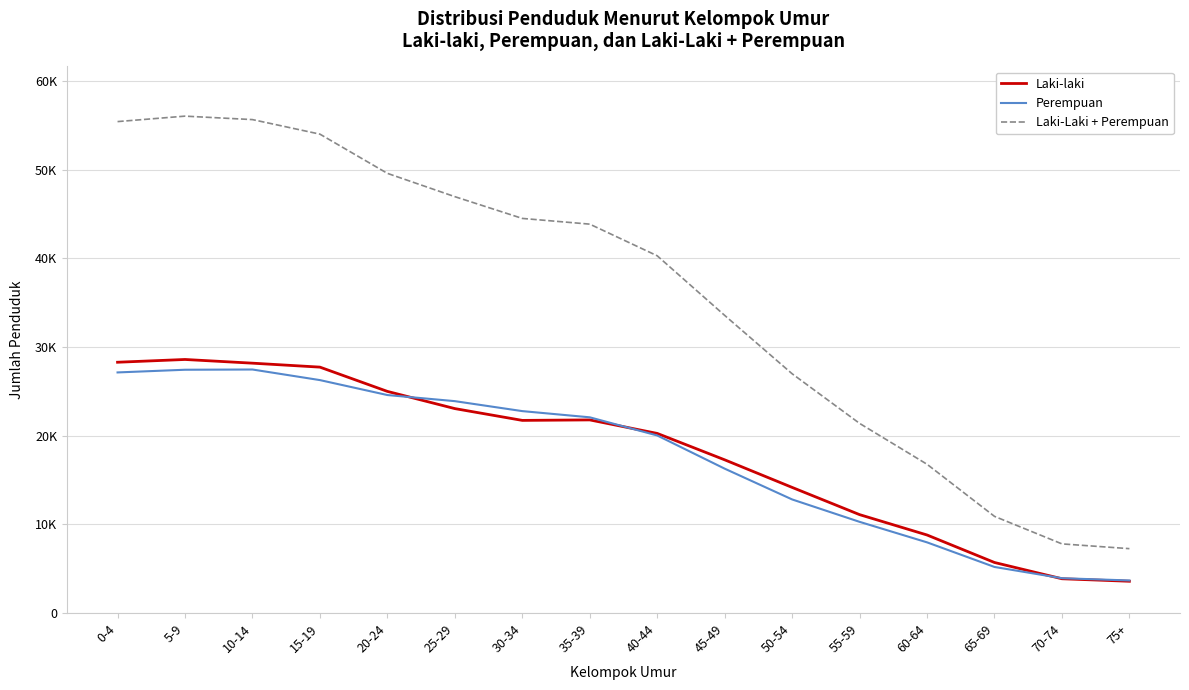

What is the sum of the Perempuan values at 50-54 and 45-49?

29097